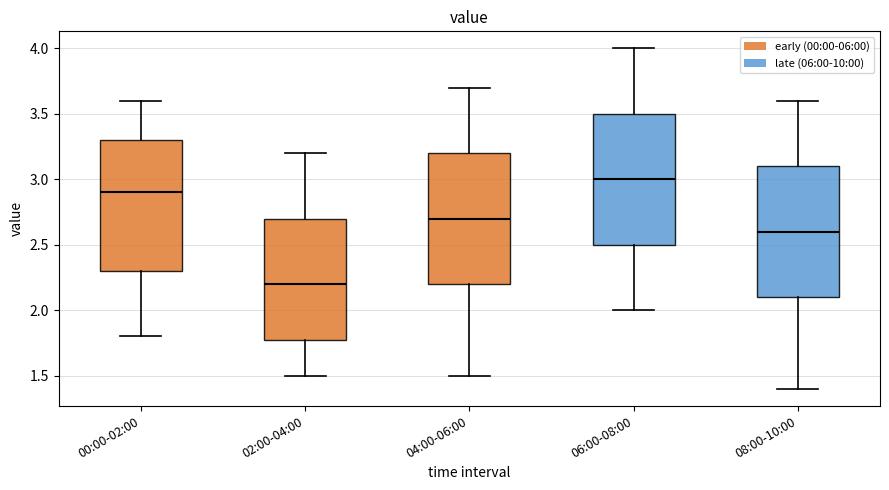

Reading left to right, read every box against the y-axis: the position of its median line, the range the box covers, and the ends of its whiskers. The values are not printed on the chart, so give them approximately, as read against the axis.

00:00-02:00: median 2.9, box 2.3 to 3.3, whiskers 1.8 to 3.6
02:00-04:00: median 2.2, box 1.8 to 2.7, whiskers 1.5 to 3.2
04:00-06:00: median 2.7, box 2.2 to 3.2, whiskers 1.5 to 3.7
06:00-08:00: median 3.0, box 2.5 to 3.5, whiskers 2.0 to 4.0
08:00-10:00: median 2.6, box 2.1 to 3.1, whiskers 1.4 to 3.6